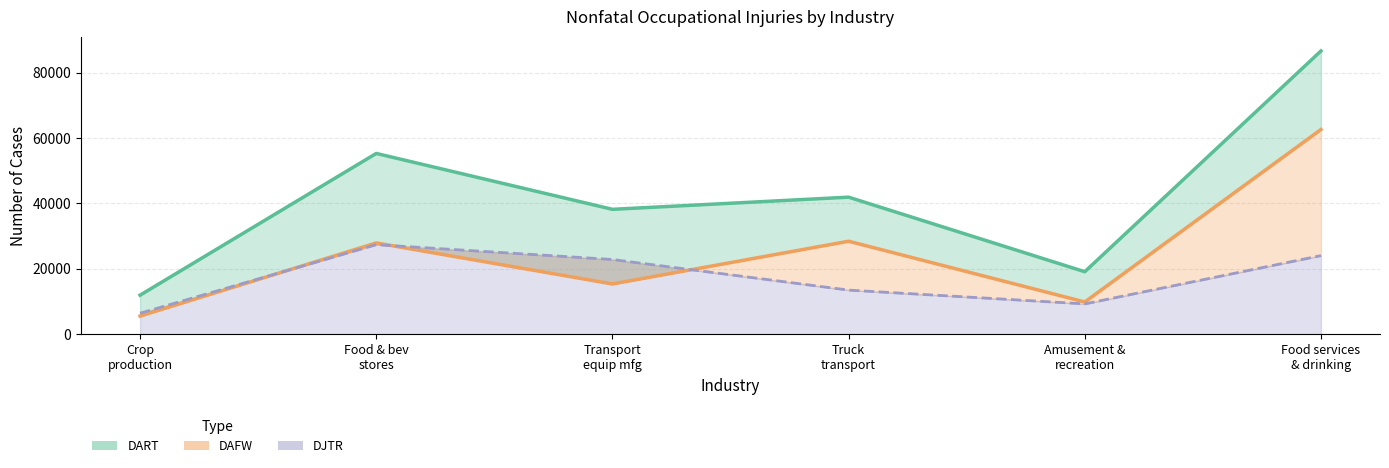

Between Transport
equip mfg and Food services
& drinking, which is larger?

Food services
& drinking